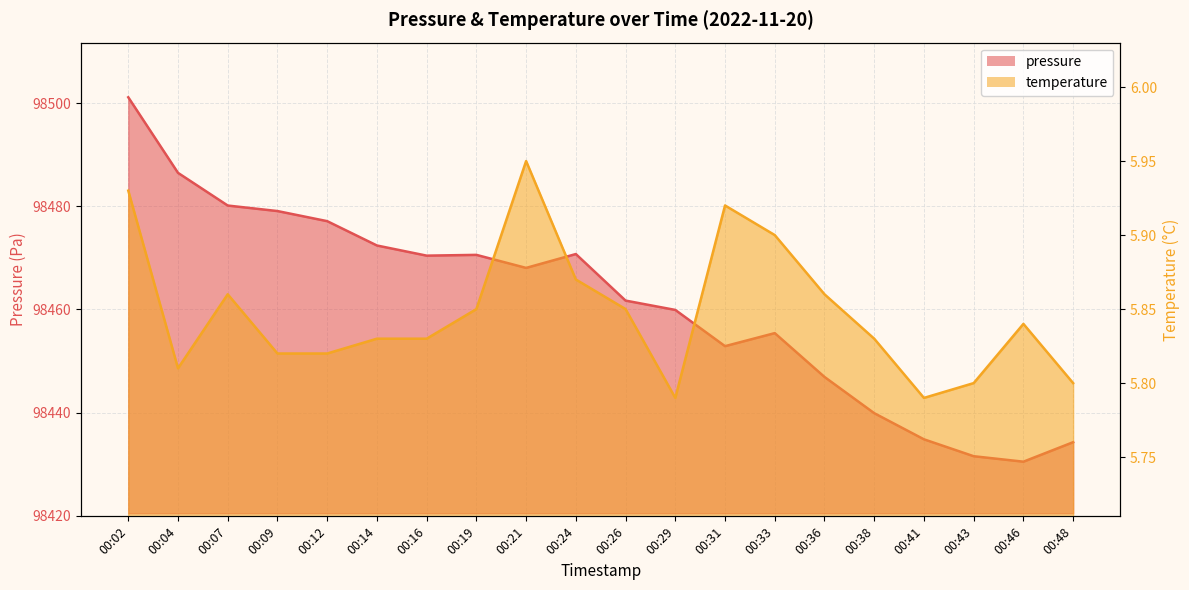

Reading left to right, list all the values displayed in this chart.

pressure: 00:02=98501.2	00:04=98486.5	00:07=98480.2	00:09=98479.1	00:12=98477.1	00:14=98472.4	00:16=98470.4	00:19=98470.6	00:21=98468.1	00:24=98470.8	00:26=98461.7	00:29=98459.9	00:31=98452.9	00:33=98455.4	00:36=98446.9	00:38=98439.9	00:41=98434.8	00:43=98431.5	00:46=98430.5	00:48=98434.2
temperature: 00:02=5.9	00:04=5.8	00:07=5.9	00:09=5.8	00:12=5.8	00:14=5.8	00:16=5.8	00:19=5.8	00:21=6.0	00:24=5.9	00:26=5.8	00:29=5.8	00:31=5.9	00:33=5.9	00:36=5.9	00:38=5.8	00:41=5.8	00:43=5.8	00:46=5.8	00:48=5.8